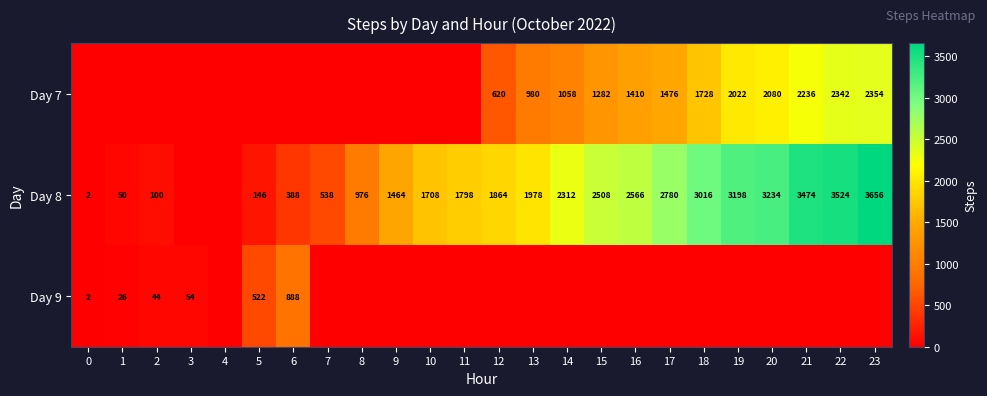

The value of Day 8 at 20 is 803. True or false?

False